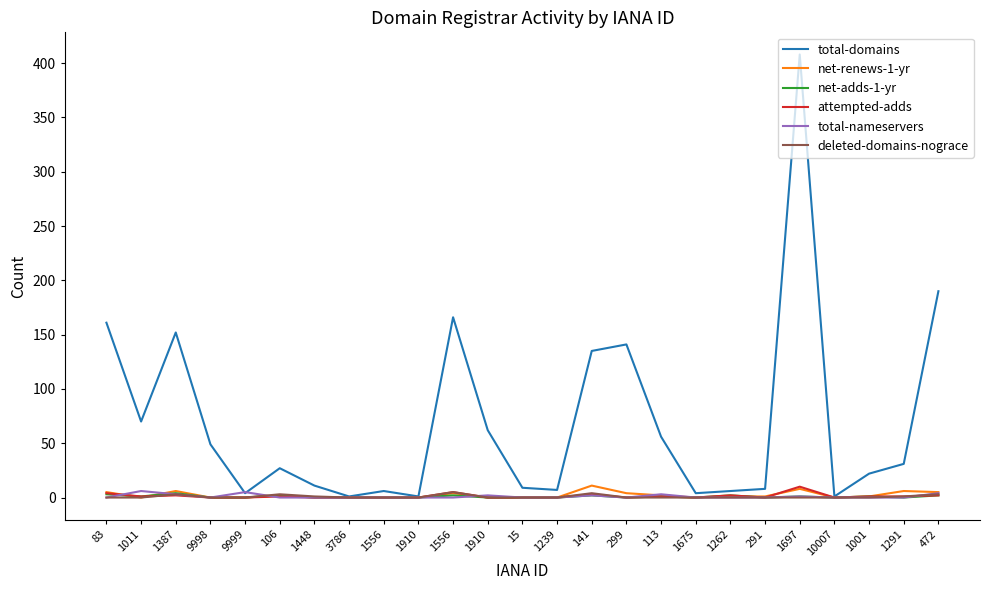

What is the average value of the deleted-domains-nograce series?

1